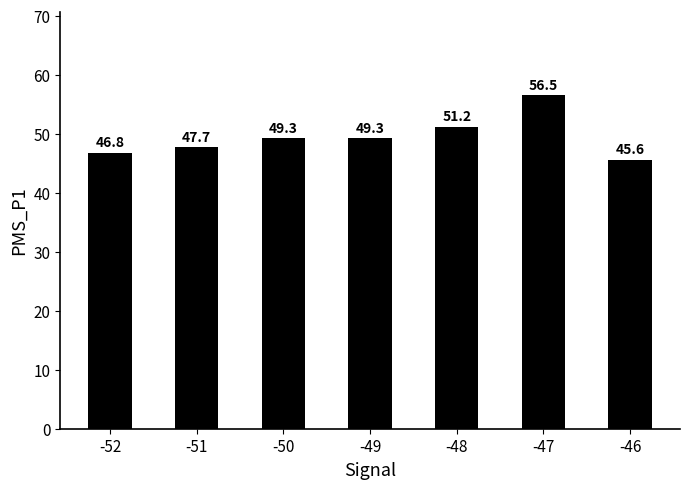

What is the average value?

49.5